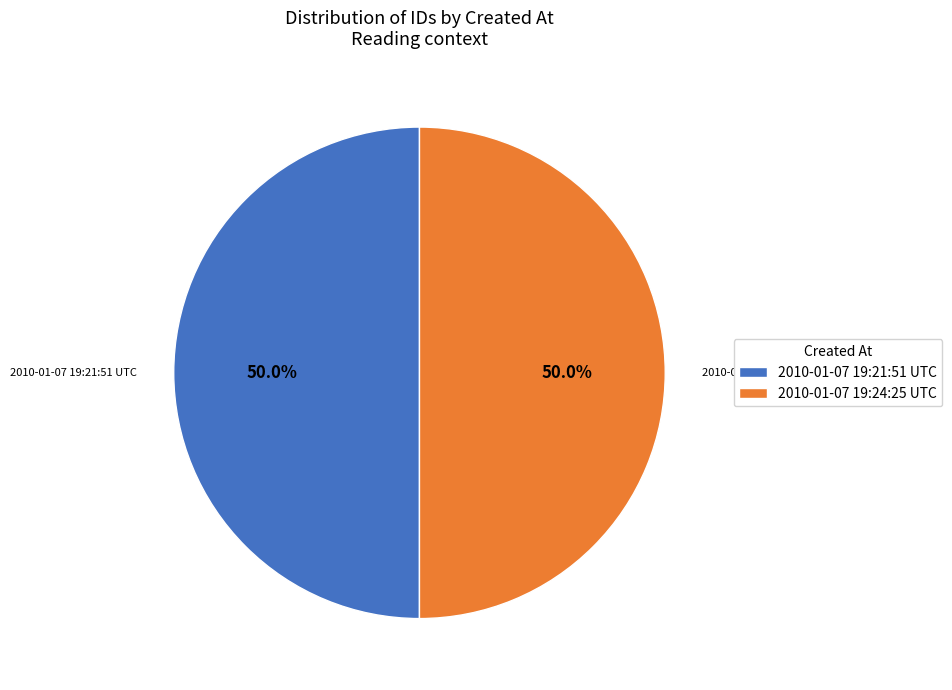

Combined, do 2010-01-07 19:21:51 UTC and 2010-01-07 19:24:25 UTC account for over 50%?

Yes